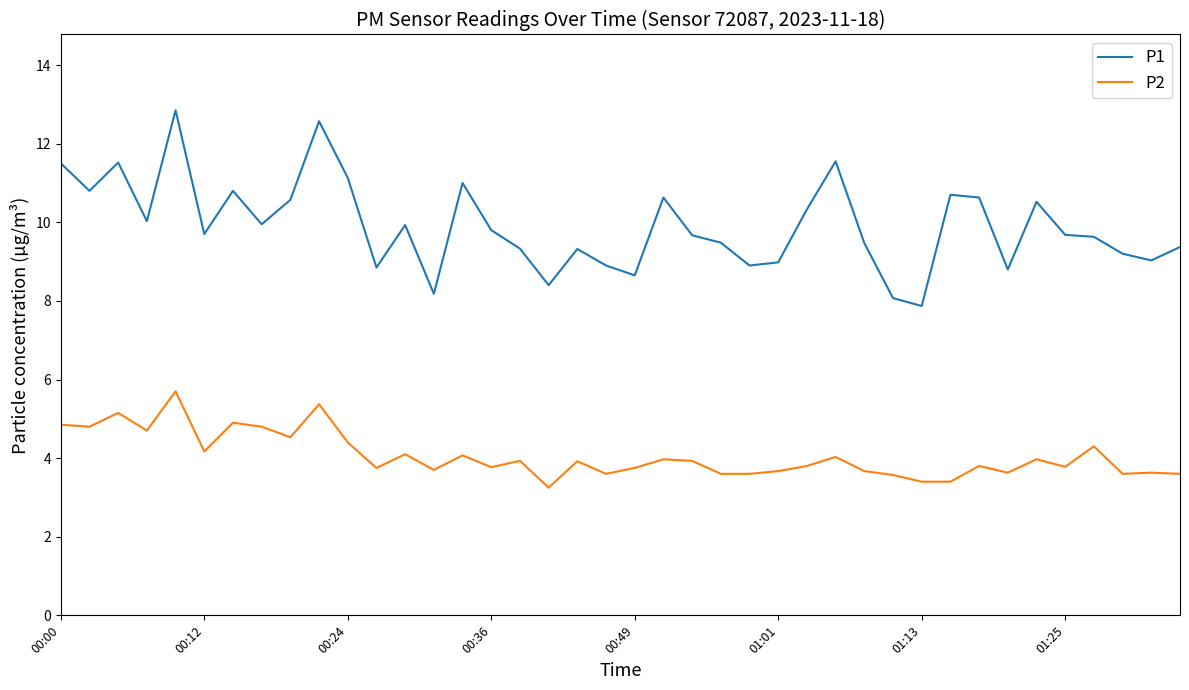

List the series in order of their overall mean, lowest first.

P2, P1